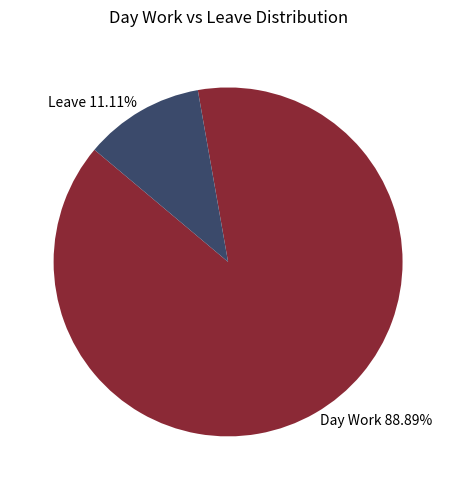

Is the sum of Leave and Day Work greater than half?

Yes